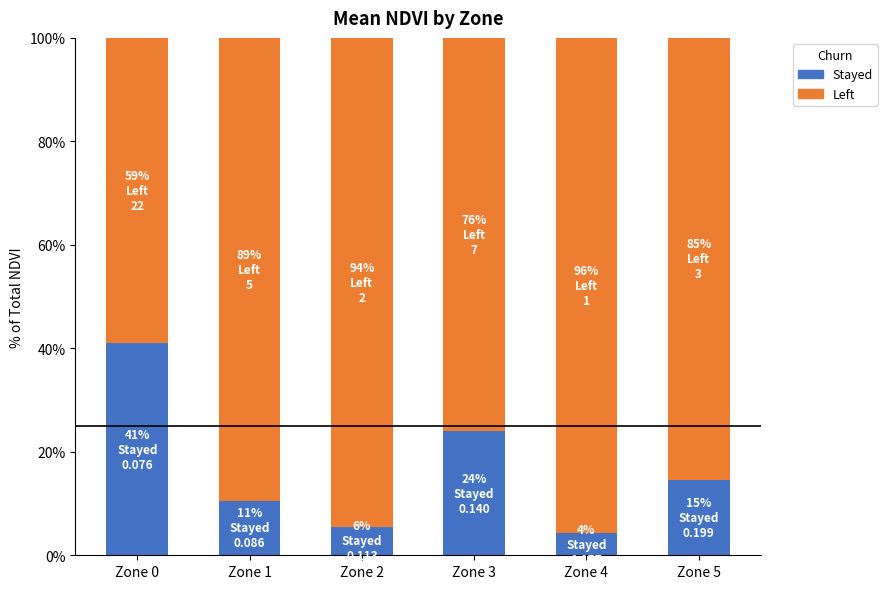

What is the sum of the Stayed values at Zone 3 and Zone 0?

64.9